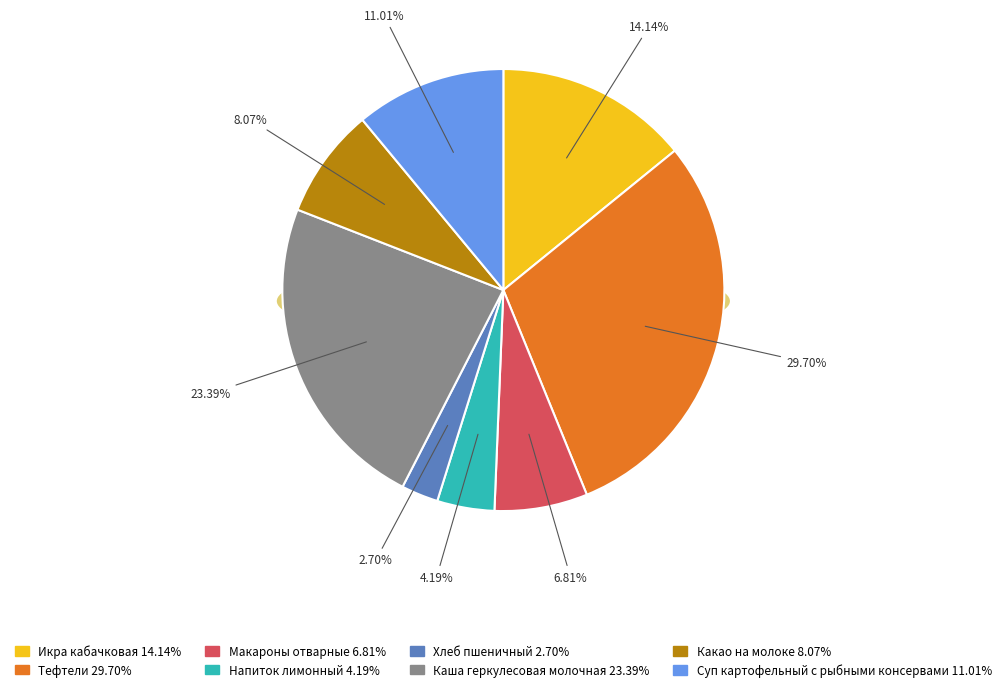

What portion of the pie excludes Какао на молоке?

91.9%